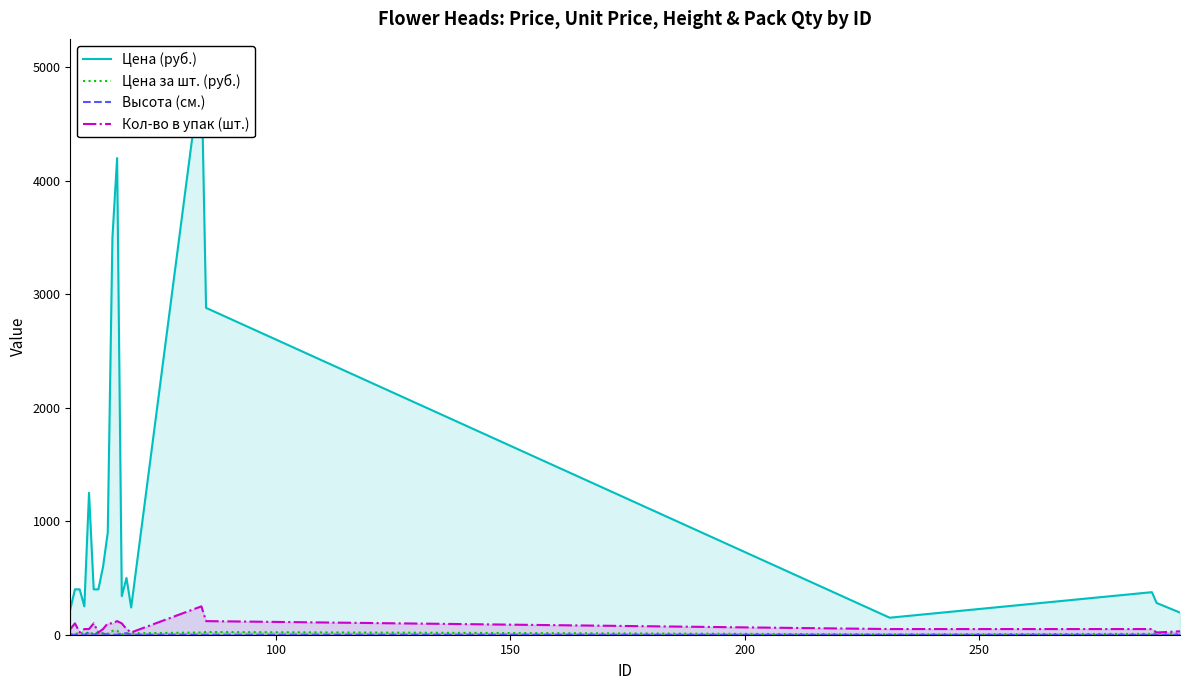

List the series in order of their peak value, highest first.

Цена (руб.), Кол-во в упак (шт.), Цена за шт. (руб.), Высота (см.)